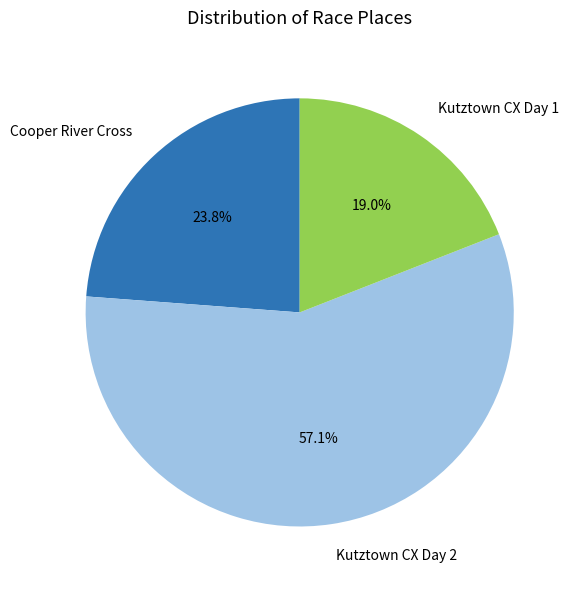

True or false: Kutztown CX Day 1 accounts for 28% of the total.

False